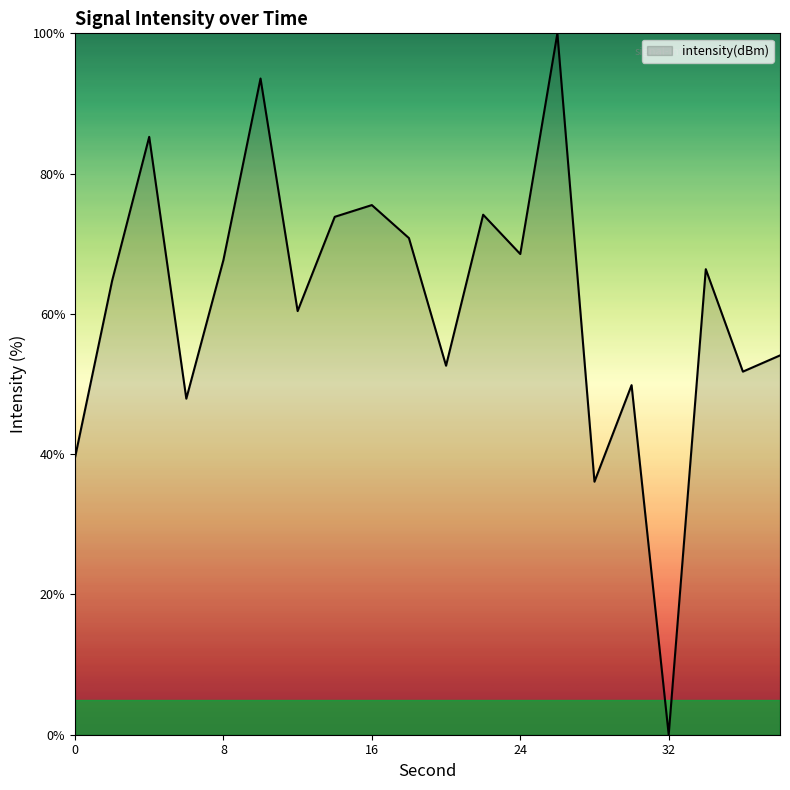

What is the difference between the maximum and minimum values?

100.0